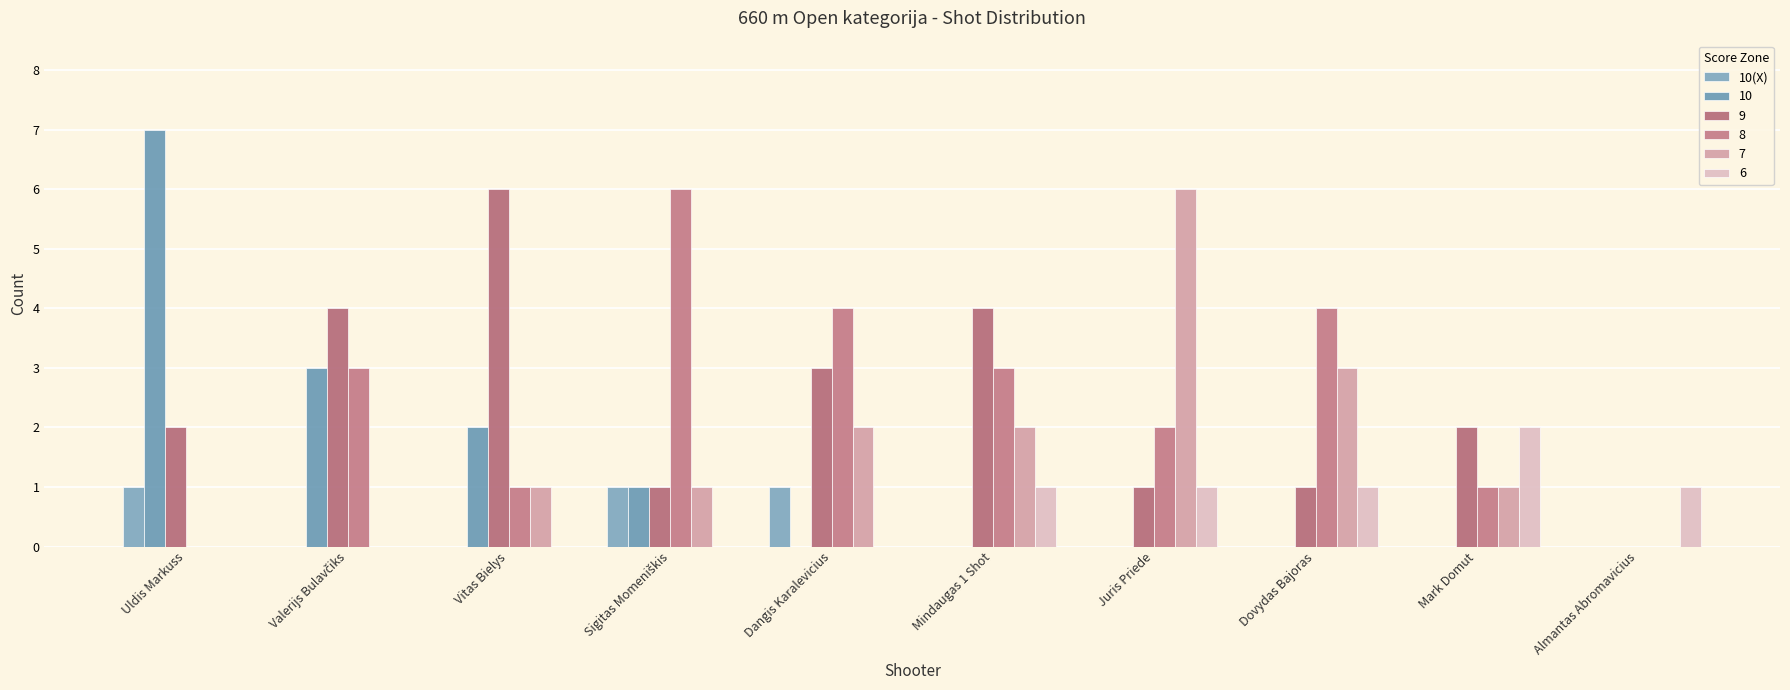

Count the number of data series in this chart.

6